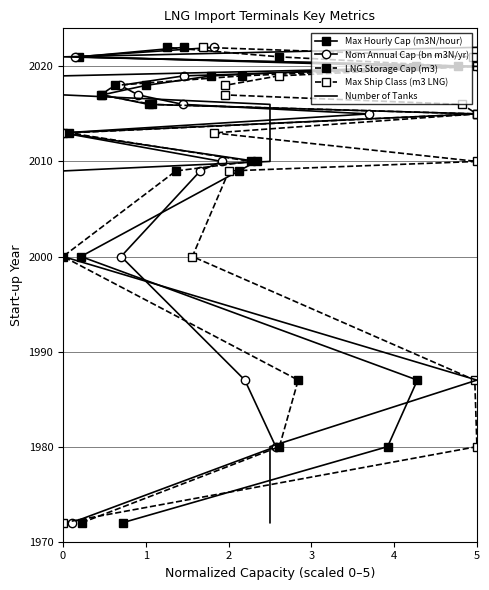

True or false: LNG Storage Cap (m3) and Max Hourly Cap (m3N/hour) intersect in this chart.

False